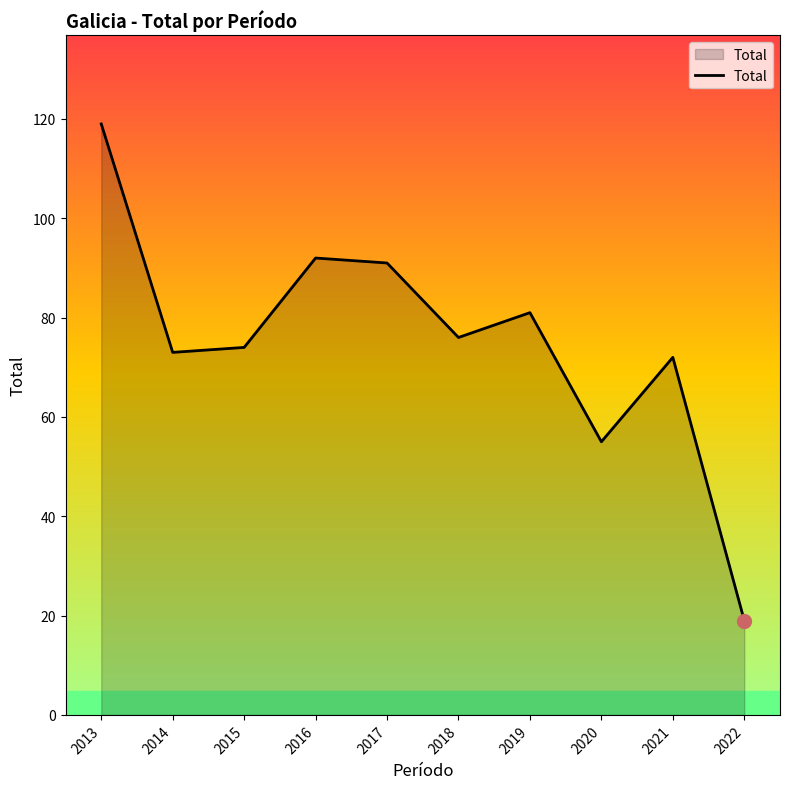

What is the ratio of the value at 2014 to the value at 2021?

1.0